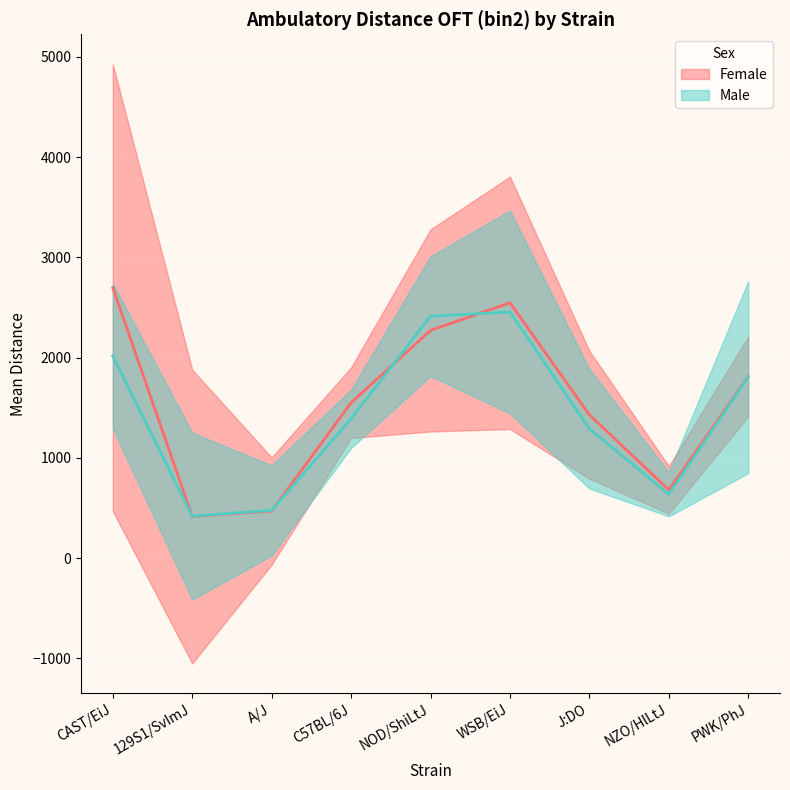

Rank the series at 129S1/SvImJ from lowest to highest value.

Female, Male